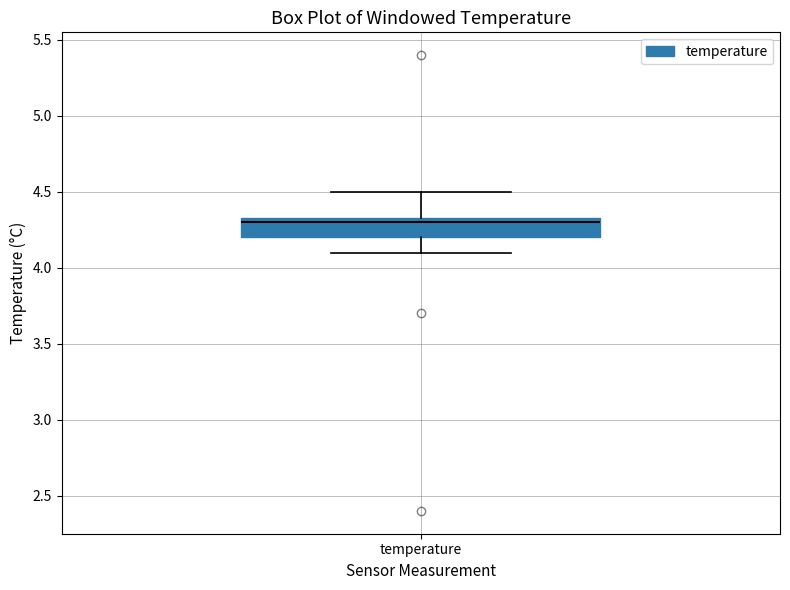

Where does the upper whisker of the box for temperature end on the y-axis? The values are not printed on the chart, so give them approximately, as read against the axis.

4.50